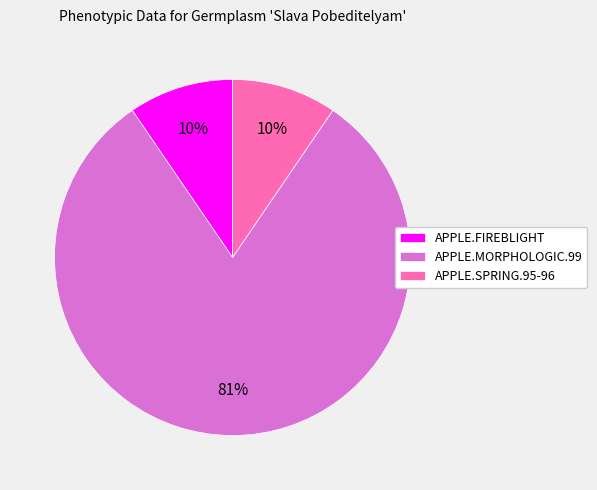

True or false: APPLE.SPRING.95-96 accounts for 10% of the total.

True